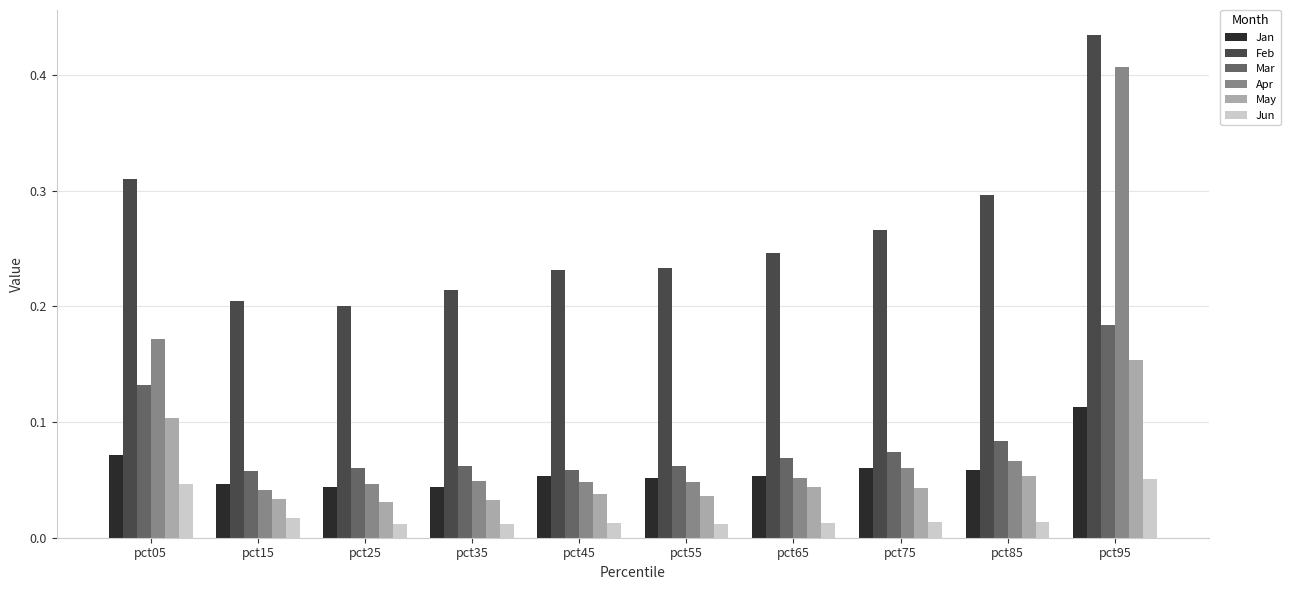

Which series has the largest range (max minus min)?

Apr